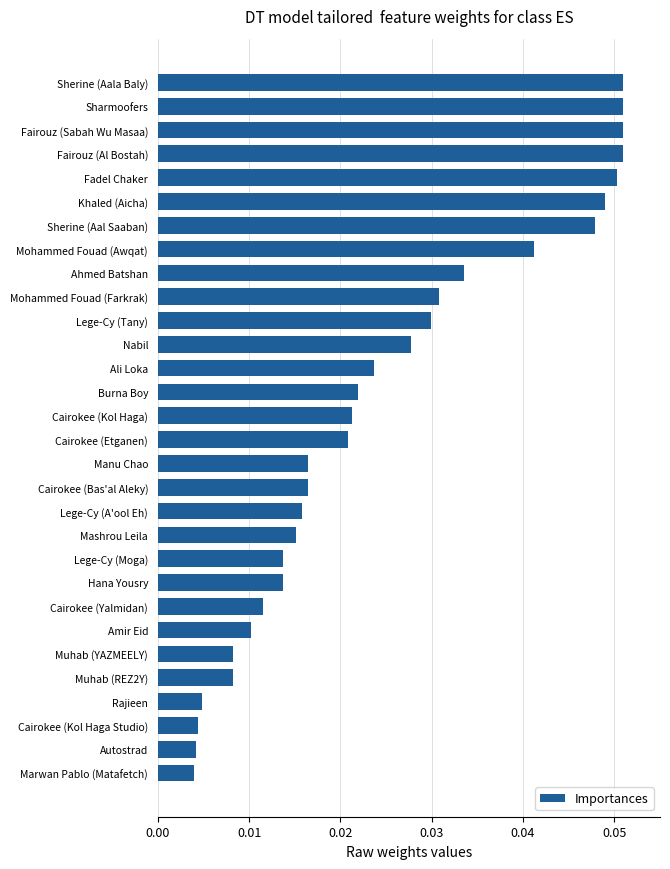

What position from the top is Cairokee (Bas'al Aleky)?

18